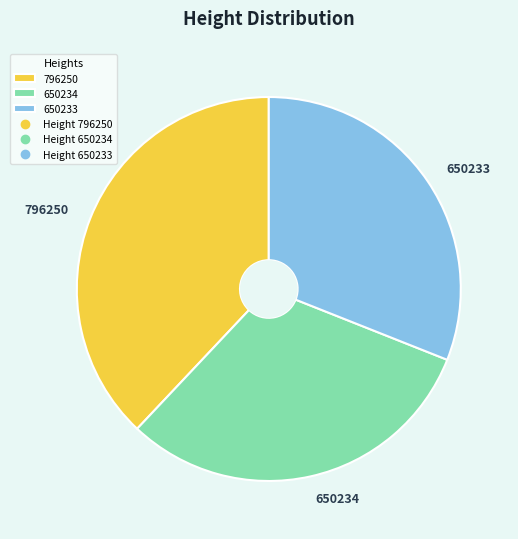

What is the largest slice in the pie chart?

796250